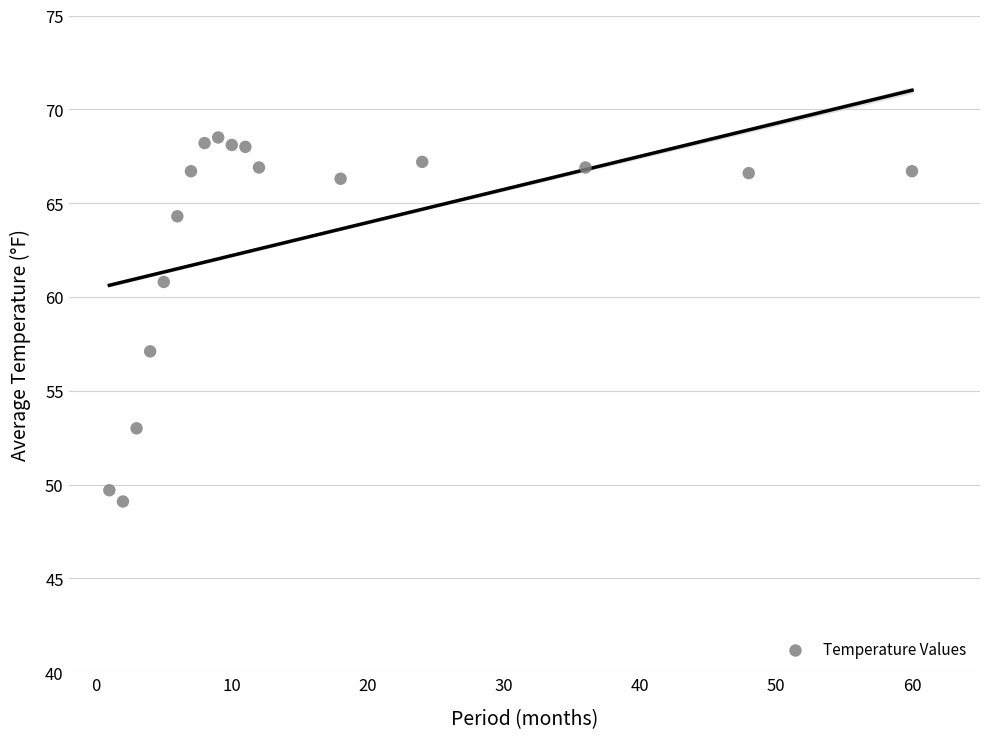

What Y value in the scatter plot is closest to 58?

57.1